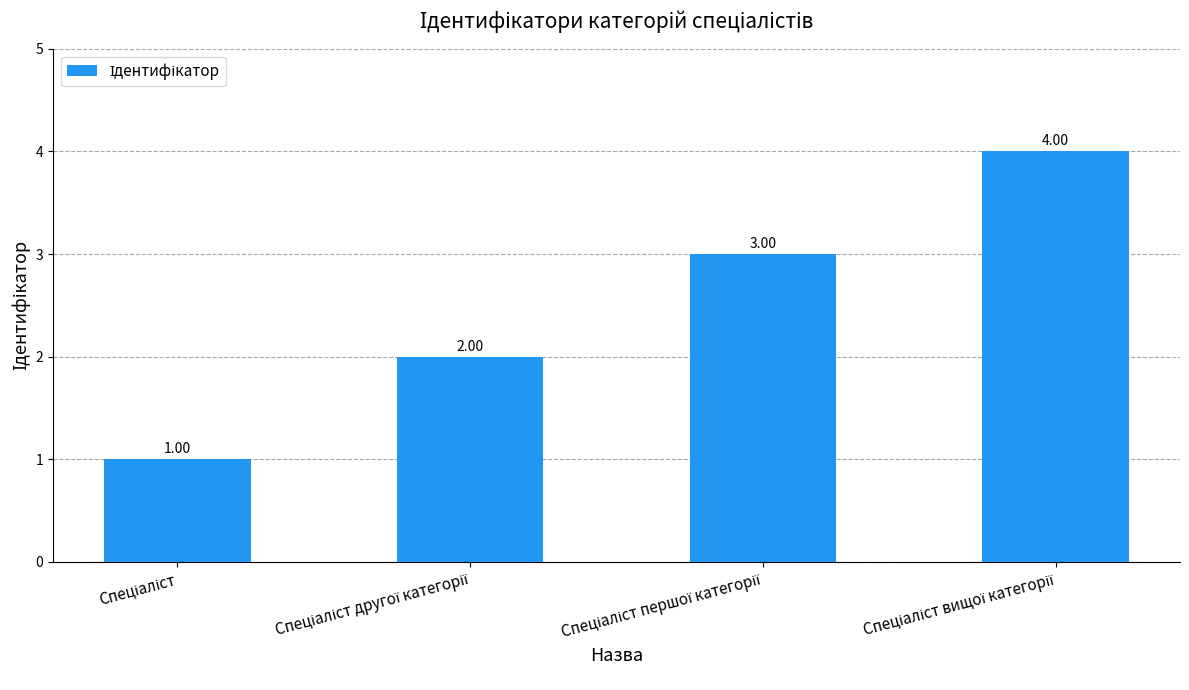

What is the difference between the maximum and minimum values?

3